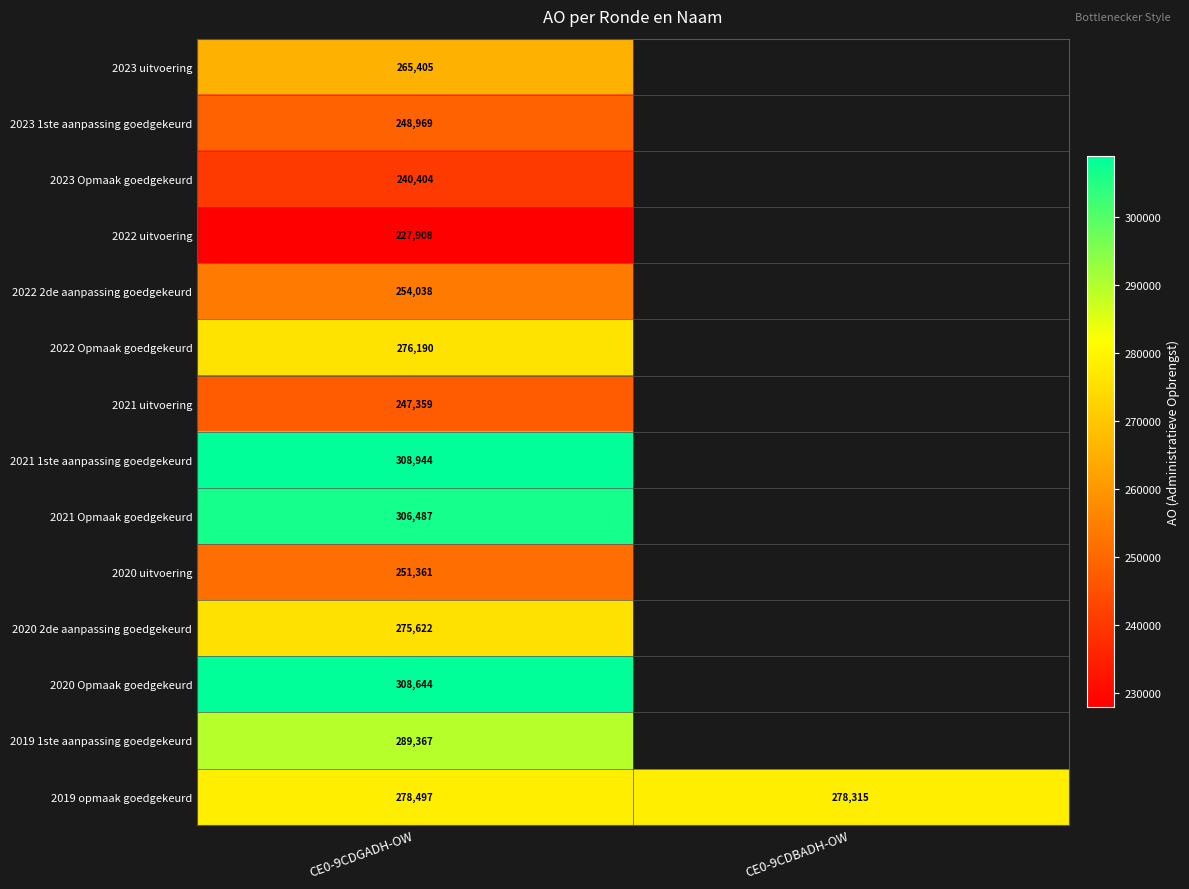

The 2021 1ste aanpassing goedgekeurd series shows 308944 at CE0-9CDGADH-OW. True or false?

True